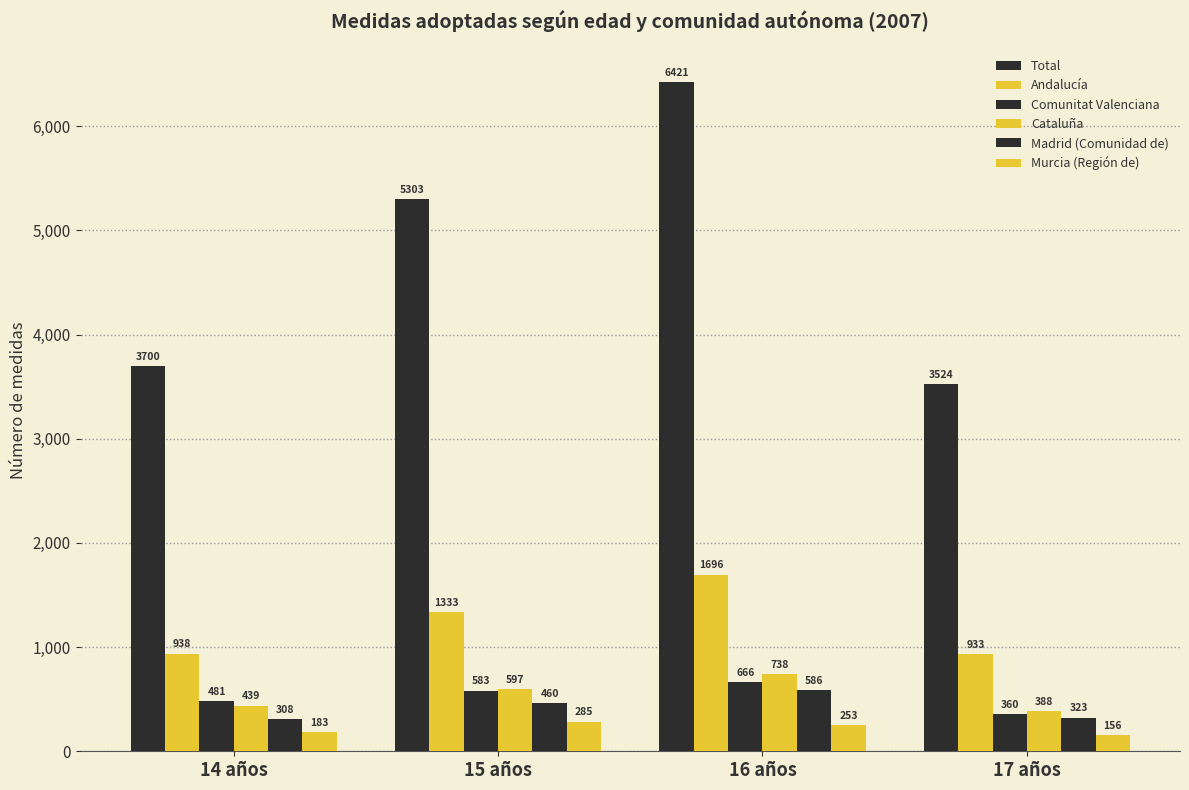

The Murcia (Región de) series shows 183 at 14 años. True or false?

True